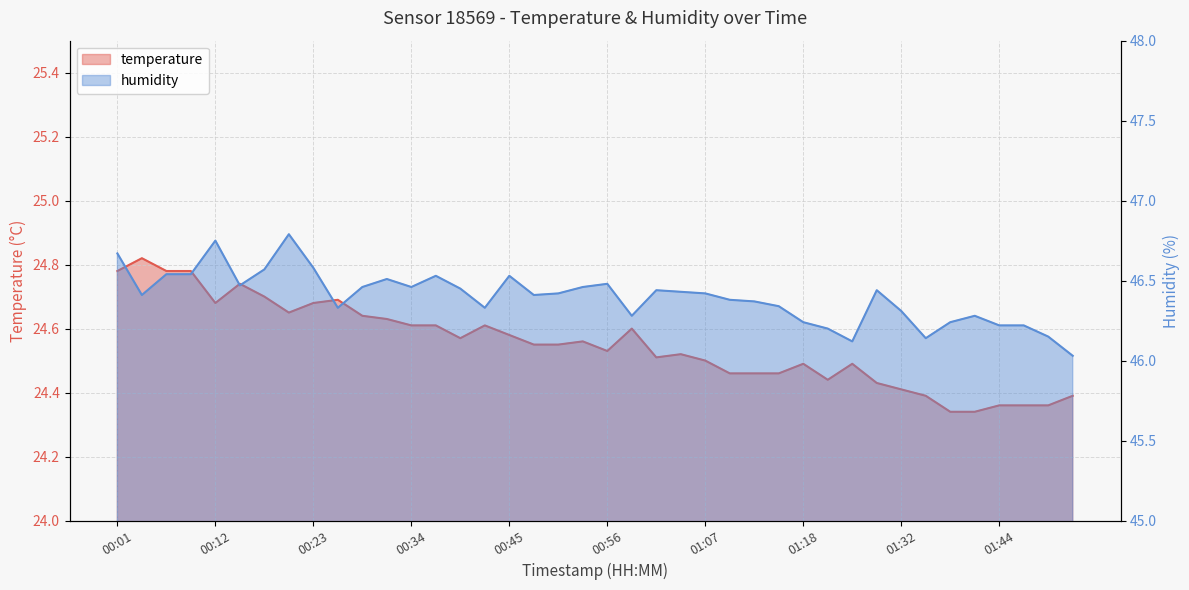

How many lines are shown in the chart?

2